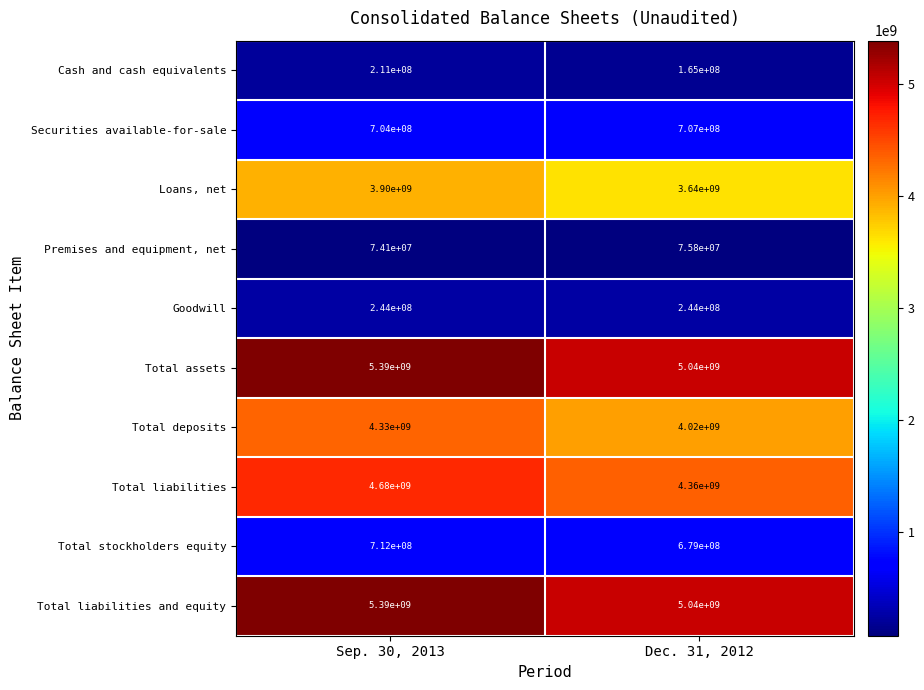

What is the sum of the Cash and cash equivalents values at Sep. 30, 2013 and Dec. 31, 2012?

376000000